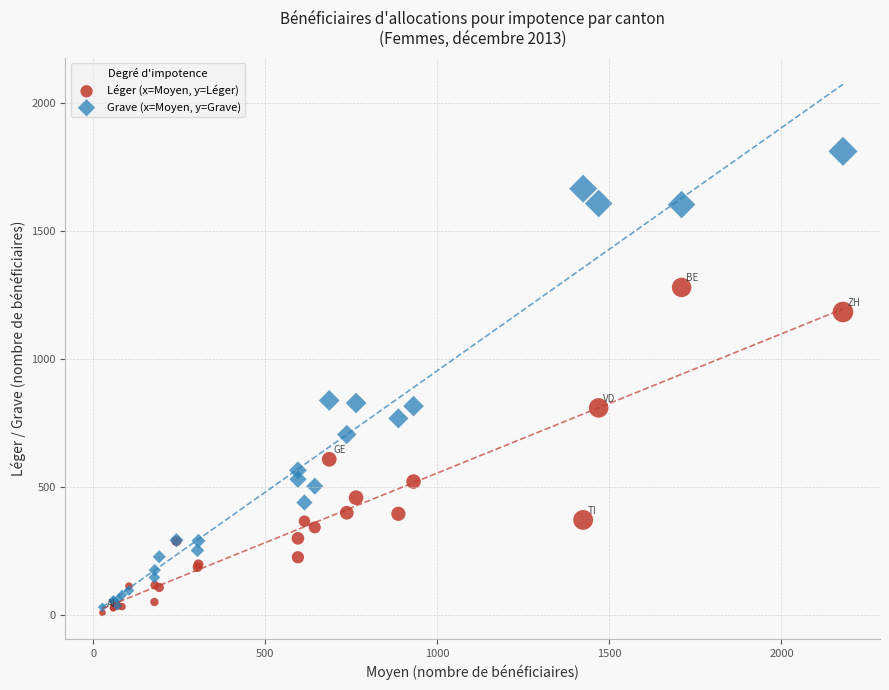

In the Léger (x=Moyen, y=Léger) series, what Y value is closest to 644?

608